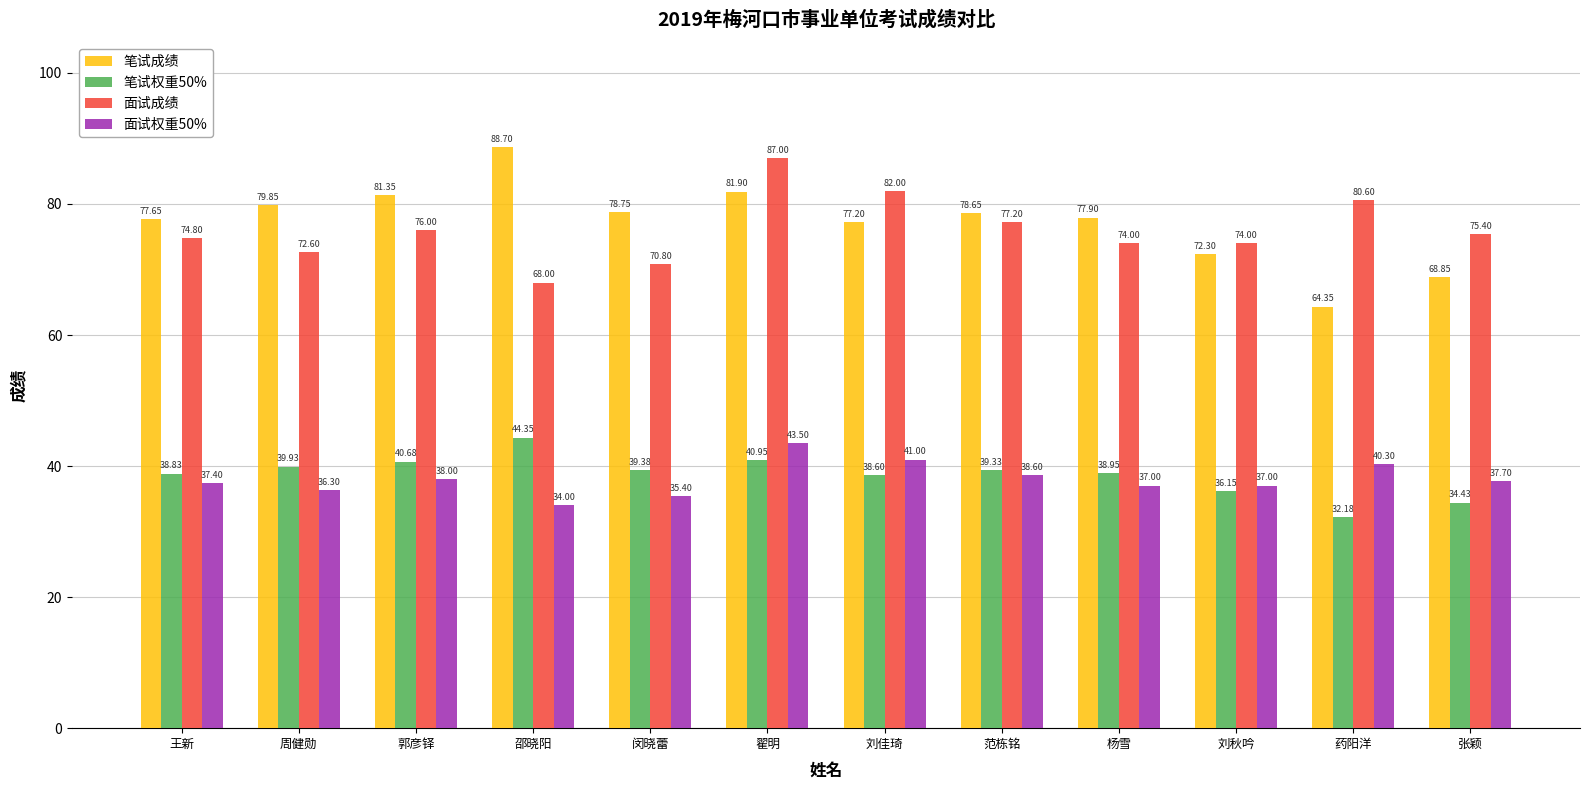

What value does the 笔试成绩 series have at 杨雪?

77.9